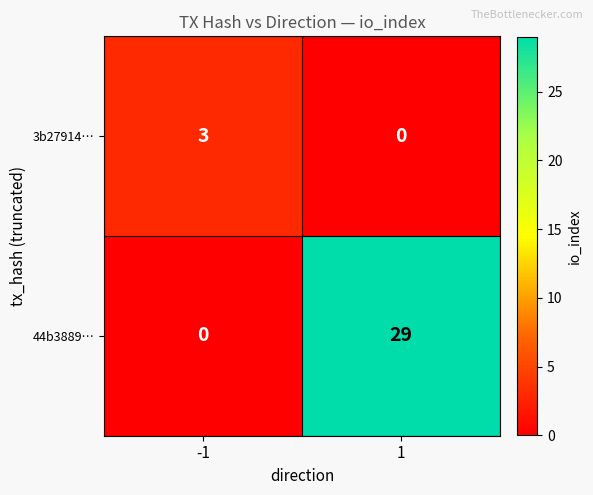

Is it true that 3b27914… equals 1 at -1?

False